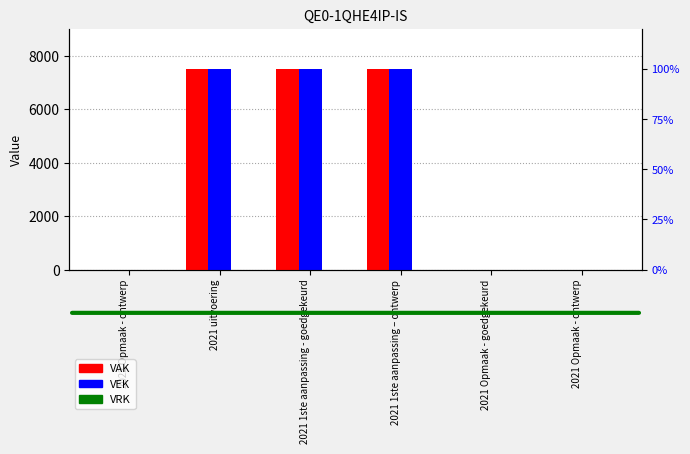

Reading left to right, transcribe all the data shown in this chart.

VAK: 2022 Opmaak - ontwerp=0	2021 uitvoering=7500	2021 1ste aanpassing - goedgekeurd=7500	2021 1ste aanpassing – ontwerp=7500	2021 Opmaak - goedgekeurd=0	2021 Opmaak - ontwerp=0
VEK: 2022 Opmaak - ontwerp=0	2021 uitvoering=7500	2021 1ste aanpassing - goedgekeurd=7500	2021 1ste aanpassing – ontwerp=7500	2021 Opmaak - goedgekeurd=0	2021 Opmaak - ontwerp=0
VRK: 2022 Opmaak - ontwerp=0	2021 uitvoering=0	2021 1ste aanpassing - goedgekeurd=0	2021 1ste aanpassing – ontwerp=0	2021 Opmaak - goedgekeurd=0	2021 Opmaak - ontwerp=0